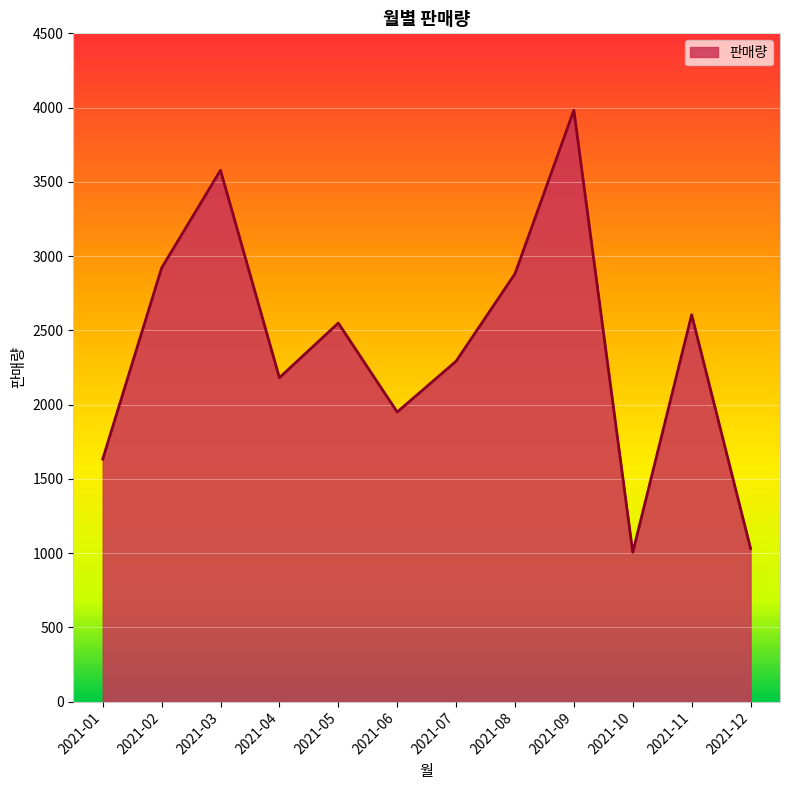

The value at 2021-07 is 2292. True or false?

True